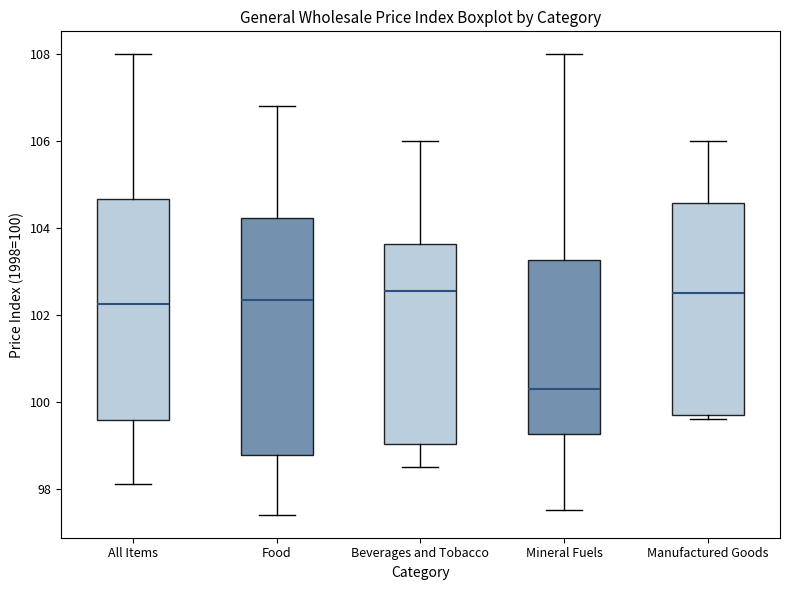

Where is the lower edge of the box for Manufactured Goods on the y-axis? The values are not printed on the chart, so give them approximately, as read against the axis.

99.8